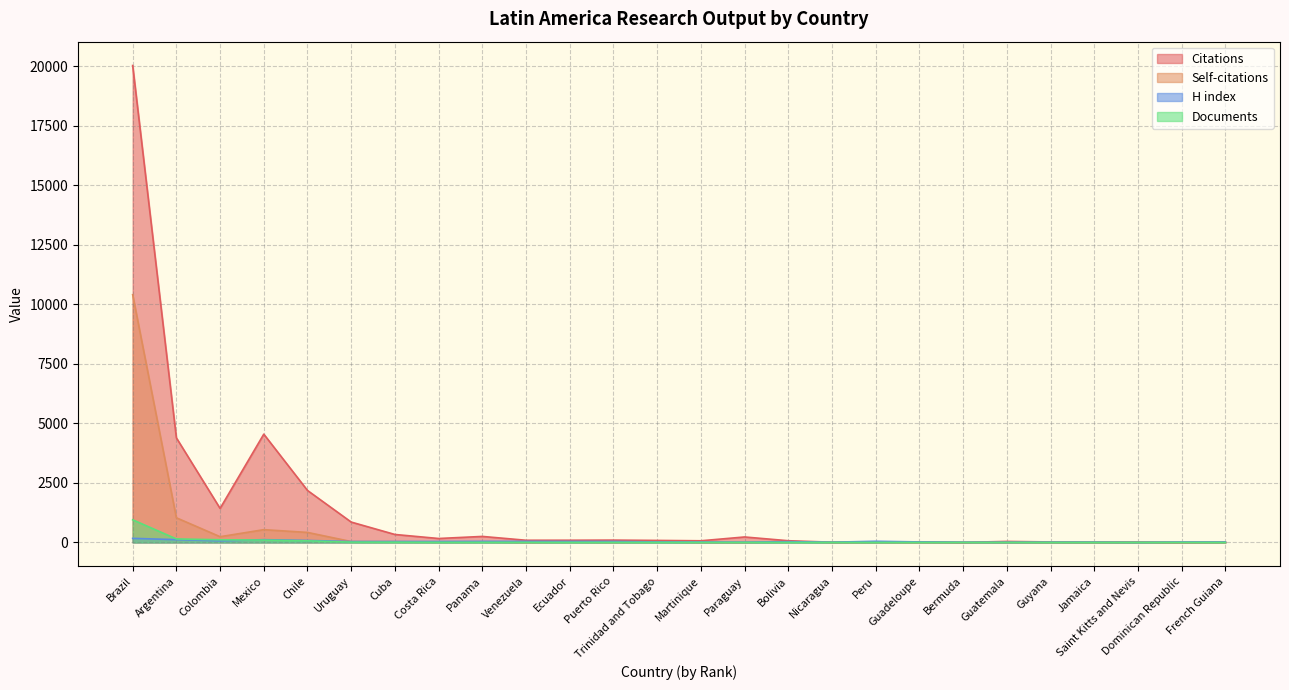

Reading left to right, extract all data points from this chart.

Citations: Brazil=20038	Argentina=4394	Colombia=1429	Mexico=4549	Chile=2183	Uruguay=855	Cuba=334	Costa Rica=165	Panama=252	Venezuela=91	Ecuador=92	Puerto Rico=97	Trinidad and Tobago=84	Martinique=69	Paraguay=229	Bolivia=71	Nicaragua=10	Peru=15	Guadeloupe=26	Bermuda=2	Guatemala=42	Guyana=20	Jamaica=13	Saint Kitts and Nevis=17	Dominican Republic=1	French Guiana=16
Self-citations: Brazil=10409	Argentina=1035	Colombia=240	Mexico=536	Chile=420	Uruguay=37	Cuba=32	Costa Rica=15	Panama=25	Venezuela=2	Ecuador=15	Puerto Rico=4	Trinidad and Tobago=21	Martinique=3	Paraguay=1	Bolivia=28	Nicaragua=1	Peru=7	Guadeloupe=0	Bermuda=0	Guatemala=1	Guyana=0	Jamaica=0	Saint Kitts and Nevis=1	Dominican Republic=0	French Guiana=0
H index: Brazil=171	Argentina=117	Colombia=69	Mexico=115	Chile=83	Uruguay=37	Cuba=39	Costa Rica=40	Panama=45	Venezuela=45	Ecuador=42	Puerto Rico=41	Trinidad and Tobago=21	Martinique=18	Paraguay=11	Bolivia=32	Nicaragua=10	Peru=48	Guadeloupe=21	Bermuda=8	Guatemala=7	Guyana=10	Jamaica=11	Saint Kitts and Nevis=3	Dominican Republic=16	French Guiana=17
Documents: Brazil=951	Argentina=146	Colombia=111	Mexico=98	Chile=67	Uruguay=13	Cuba=11	Costa Rica=6	Panama=6	Venezuela=5	Ecuador=4	Puerto Rico=4	Trinidad and Tobago=4	Martinique=3	Paraguay=3	Bolivia=3	Nicaragua=2	Peru=2	Guadeloupe=2	Bermuda=1	Guatemala=1	Guyana=1	Jamaica=1	Saint Kitts and Nevis=1	Dominican Republic=1	French Guiana=1